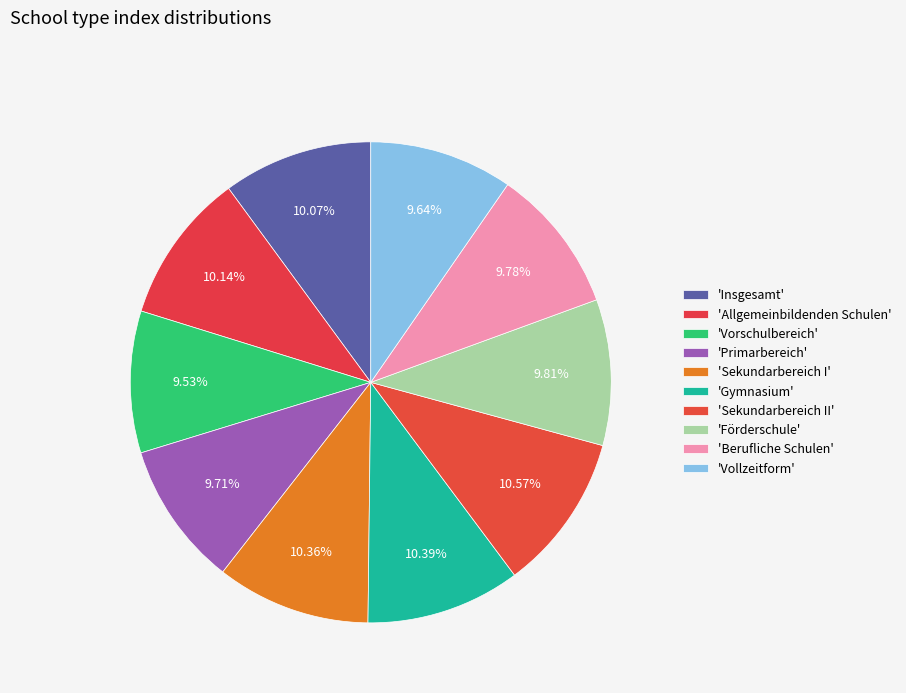

Count the number of slices in the pie.

10